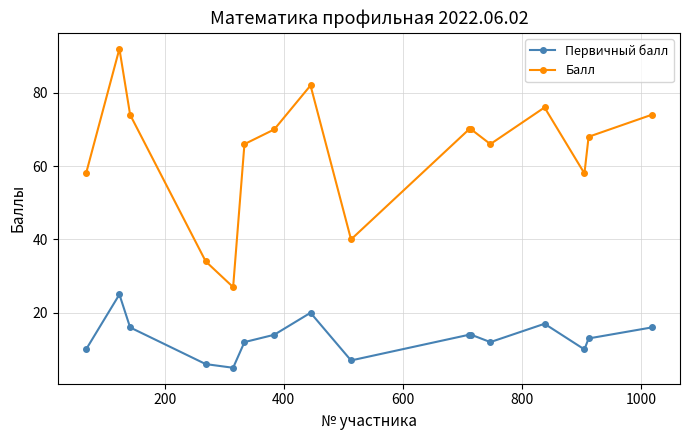

Reading left to right, list all the values displayed in this chart.

Первичный балл: 10	25	16	6	5	12	14	20	7	14	14	12	17	10	13	16
Балл: 58	92	74	34	27	66	70	82	40	70	70	66	76	58	68	74